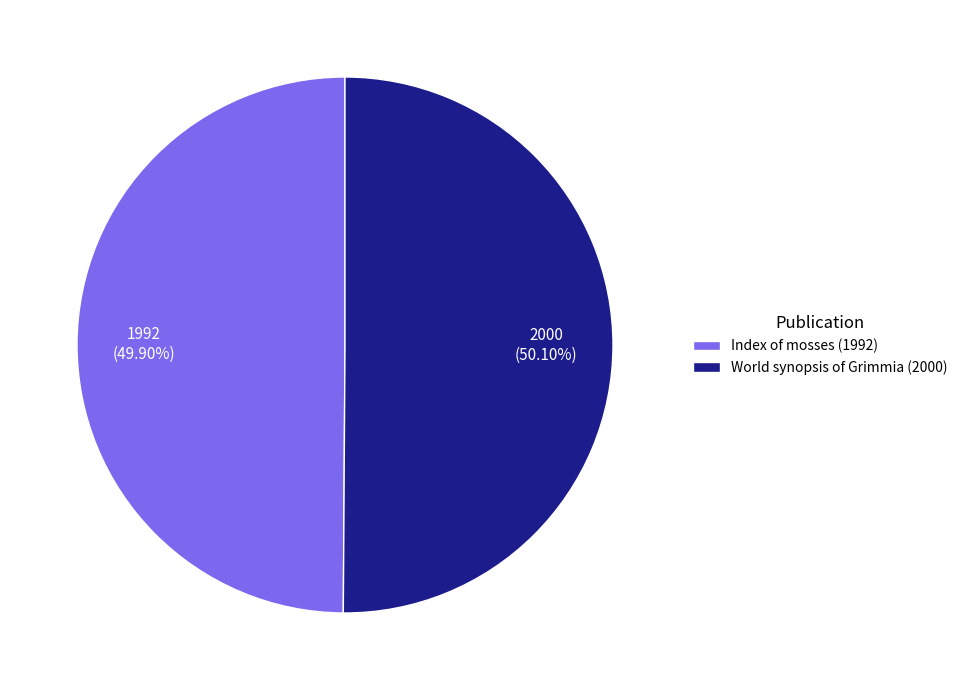

Do World synopsis of Grimmia (2000) and Index of mosses (1992) together represent more than half of the pie?

Yes